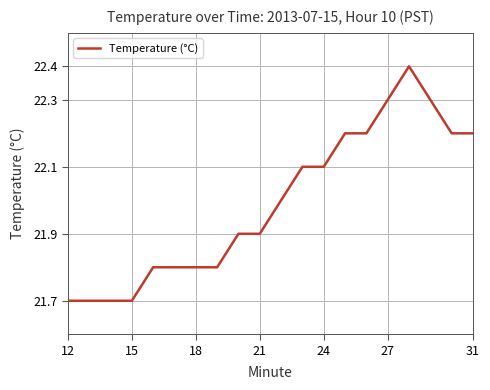

What is the maximum value shown in the chart?

22.4